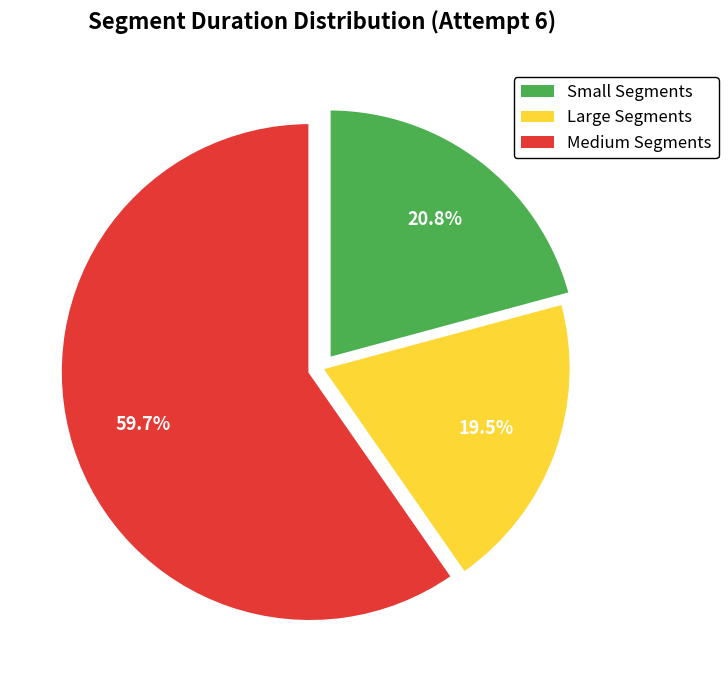

Is there any slice that represents more than half of the pie?

Yes